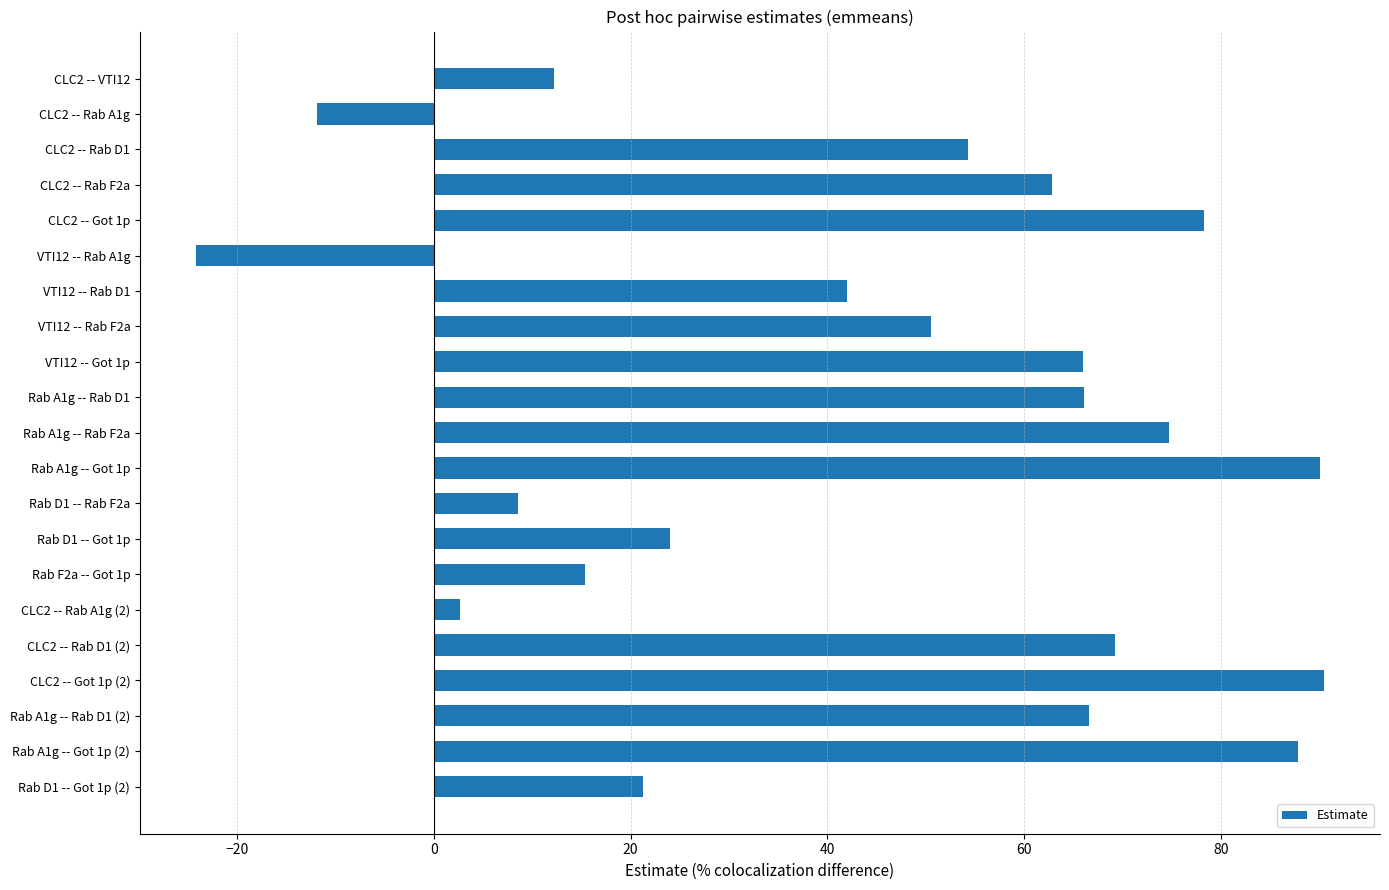

The value at VTI12 -- Rab A1g is -24.1. True or false?

True